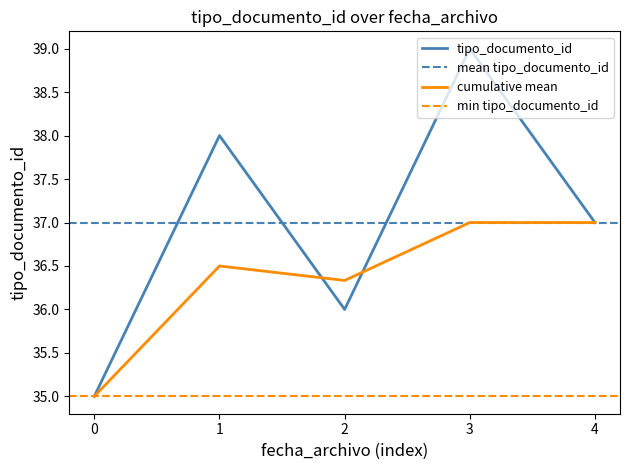

The value of cumulative mean at 1 is 36.5. True or false?

True